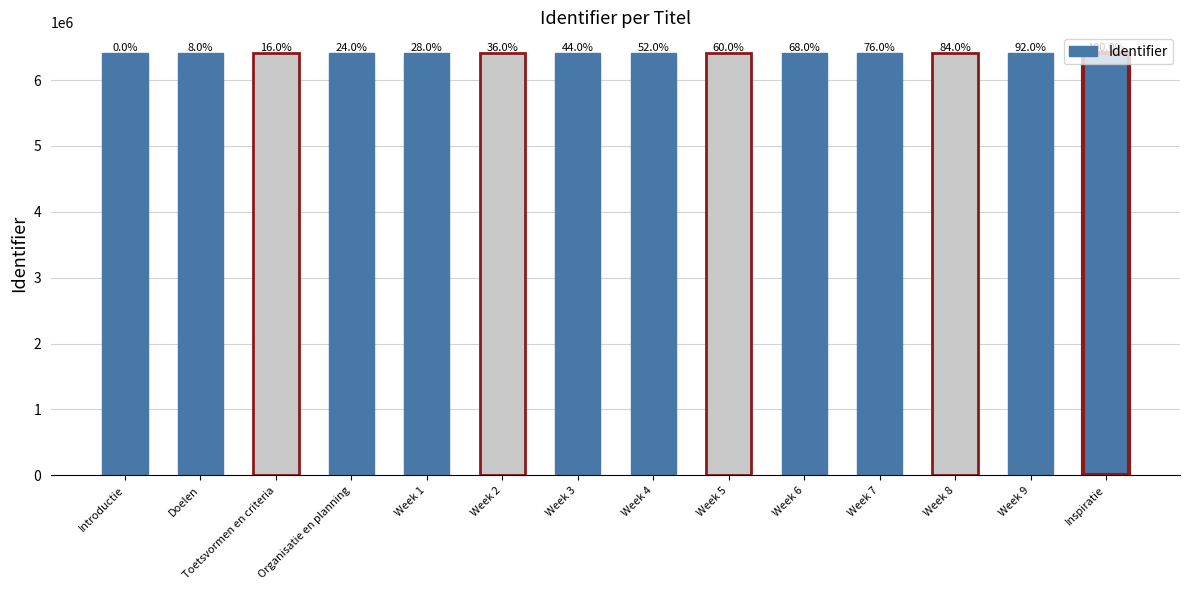

How many bars are there in total?

14